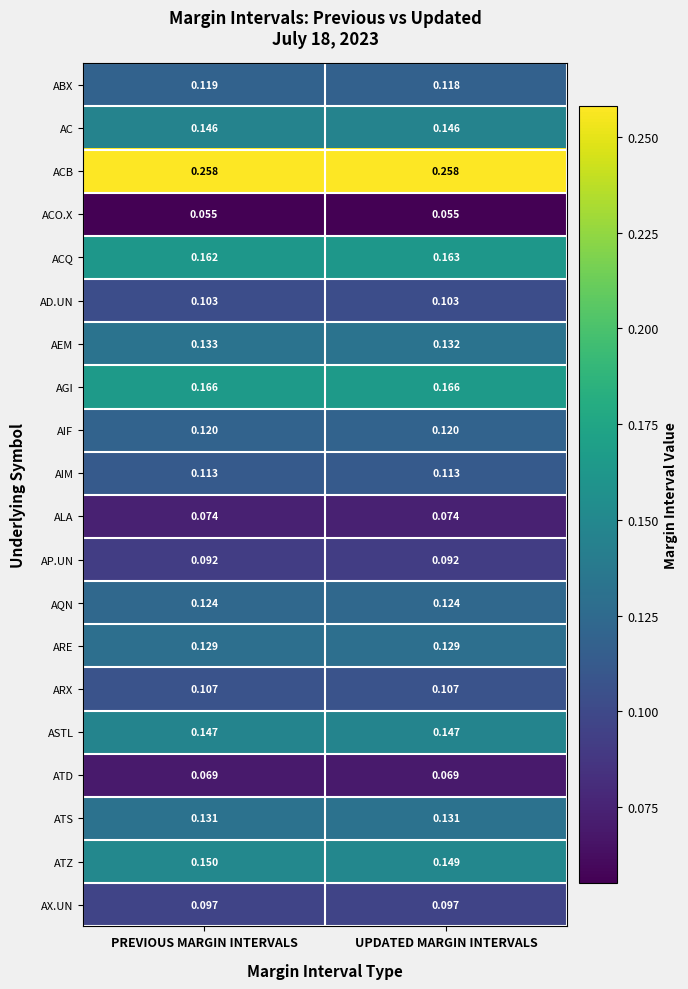

Is the value of AX.UN at UPDATED MARGIN INTERVALS greater than the value of ATD at UPDATED MARGIN INTERVALS?

Yes